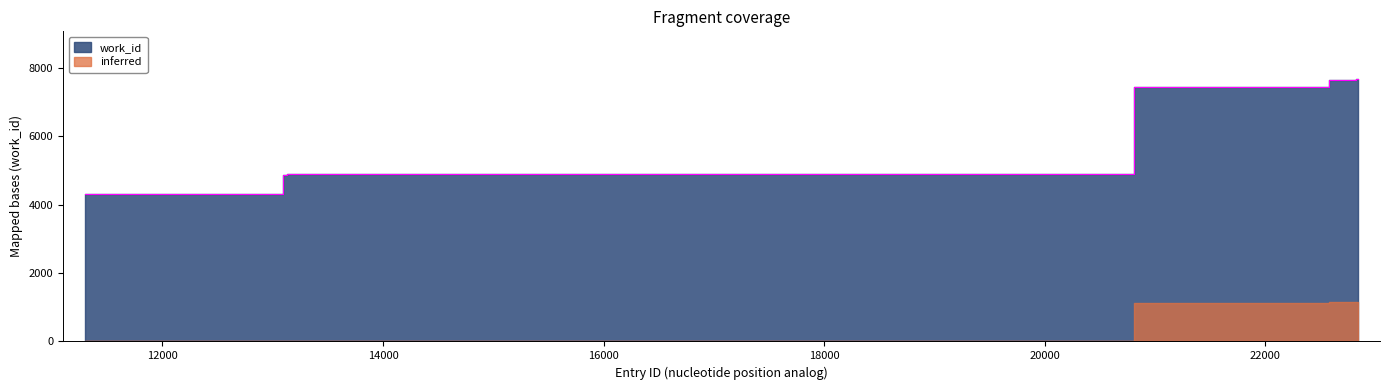

True or false: the data has more than 2 interior local peaks.

False